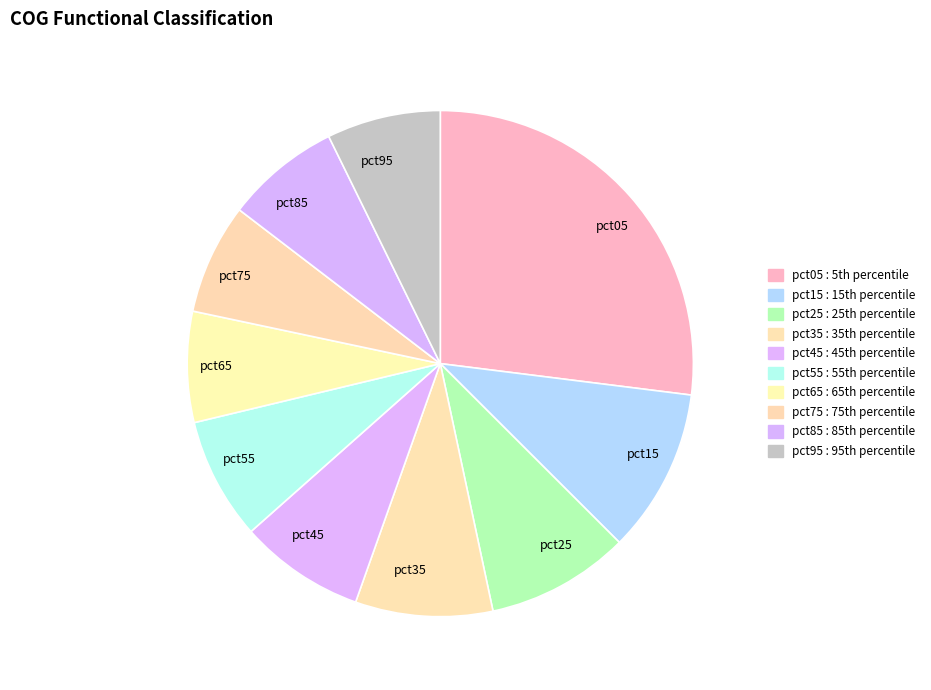

What is the largest slice in the pie chart?

pct05